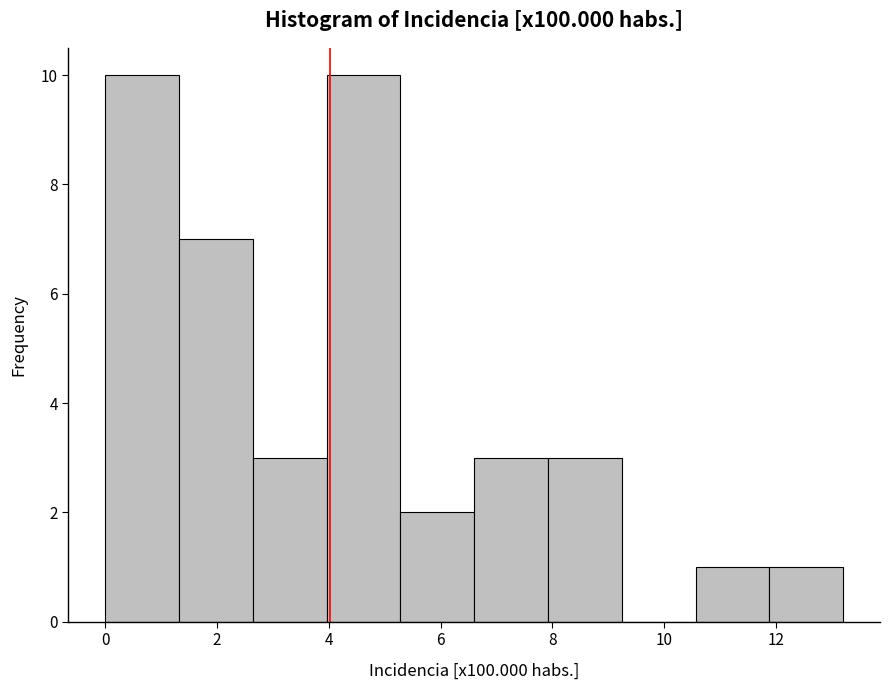

Reading left to right, transcribe this chart: for each bar, give the range it covers on the x-axis and its height. Neither the bar edges nor the heights are printed on the chart, so give them approximately, as read against the axes.

0.00 to 1.32: 10
1.32 to 2.64: 7
2.64 to 3.96: 3
3.96 to 5.28: 10
5.28 to 6.60: 2
6.60 to 7.92: 3
7.92 to 9.24: 3
9.24 to 10.56: 0
10.56 to 11.88: 1
11.88 to 13.20: 1